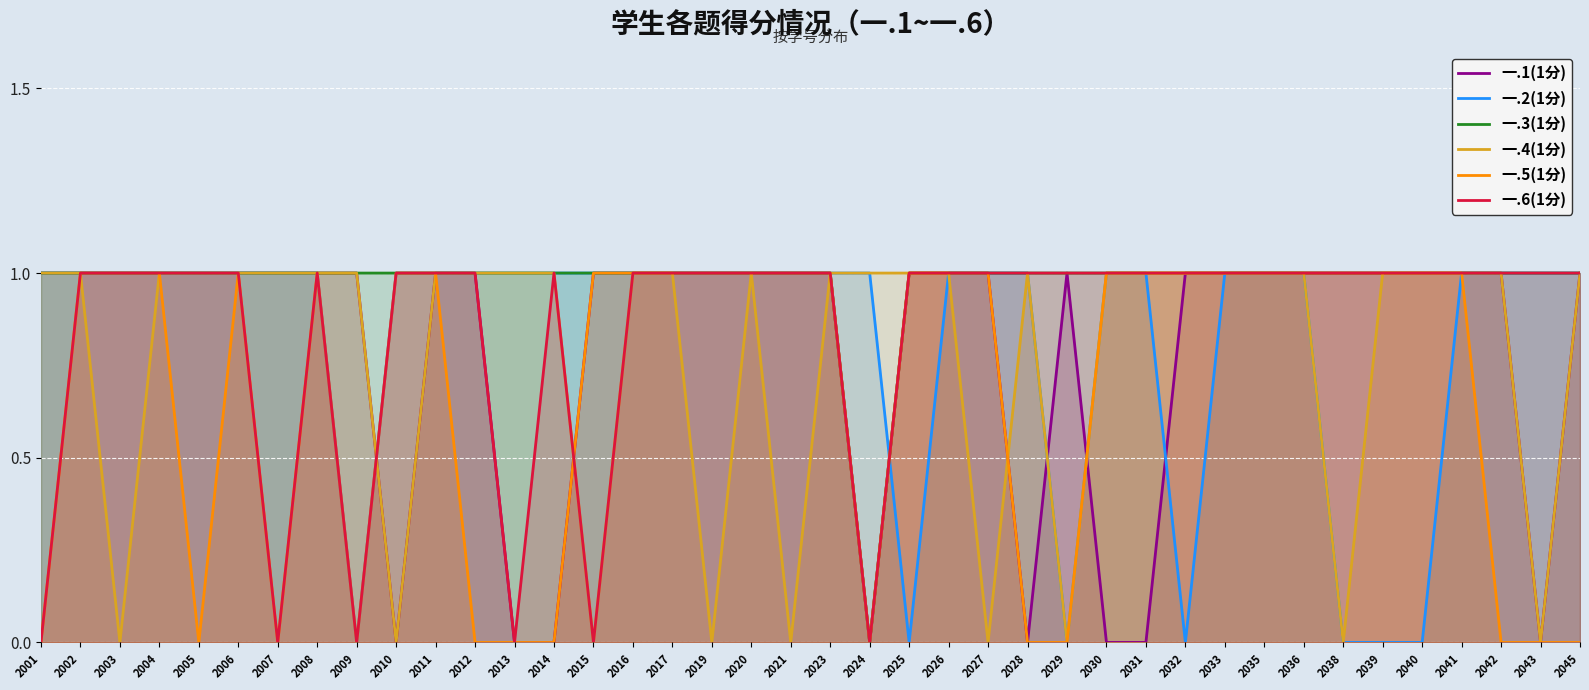

Is it true that 一.2(1分) equals 1 at 2035?

True